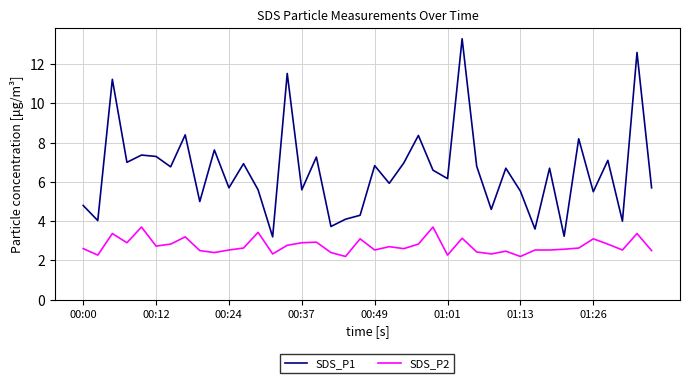

True or false: SDS_P2 and SDS_P1 intersect in this chart.

False